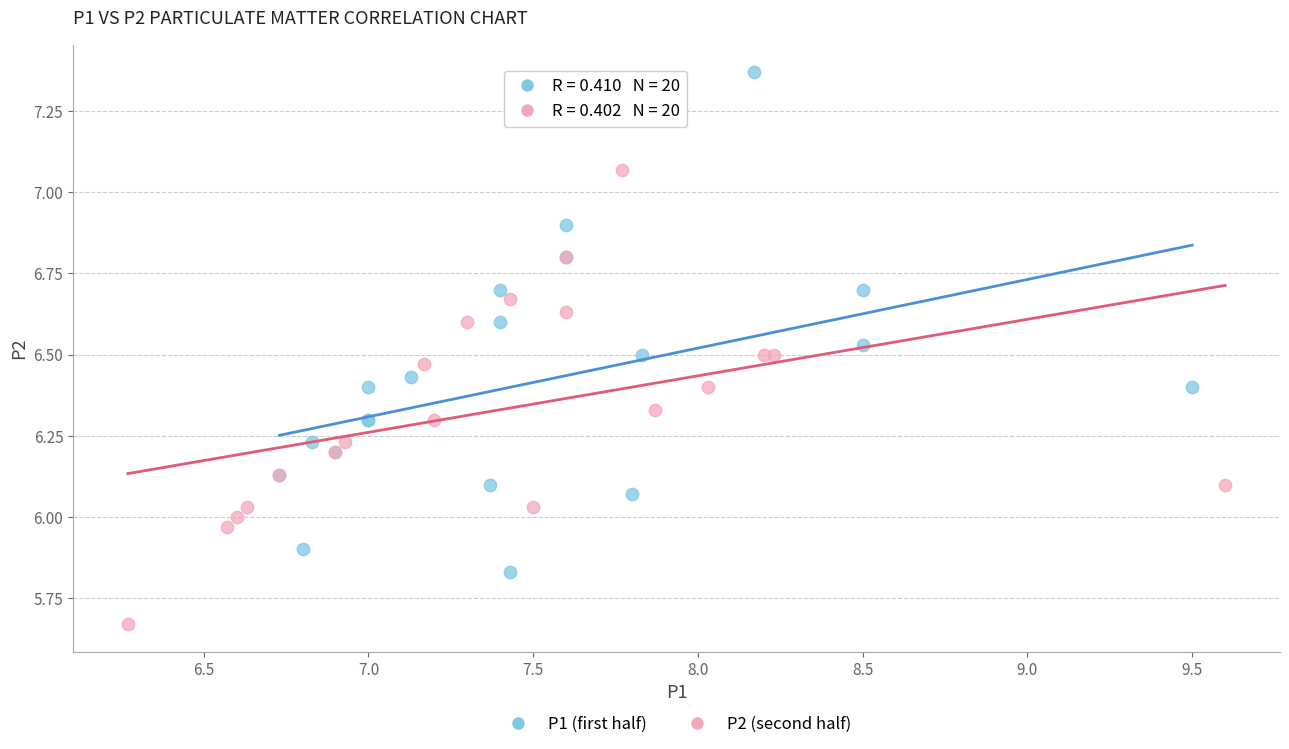

Which series contains the lowest Y value?

P2 (second half)